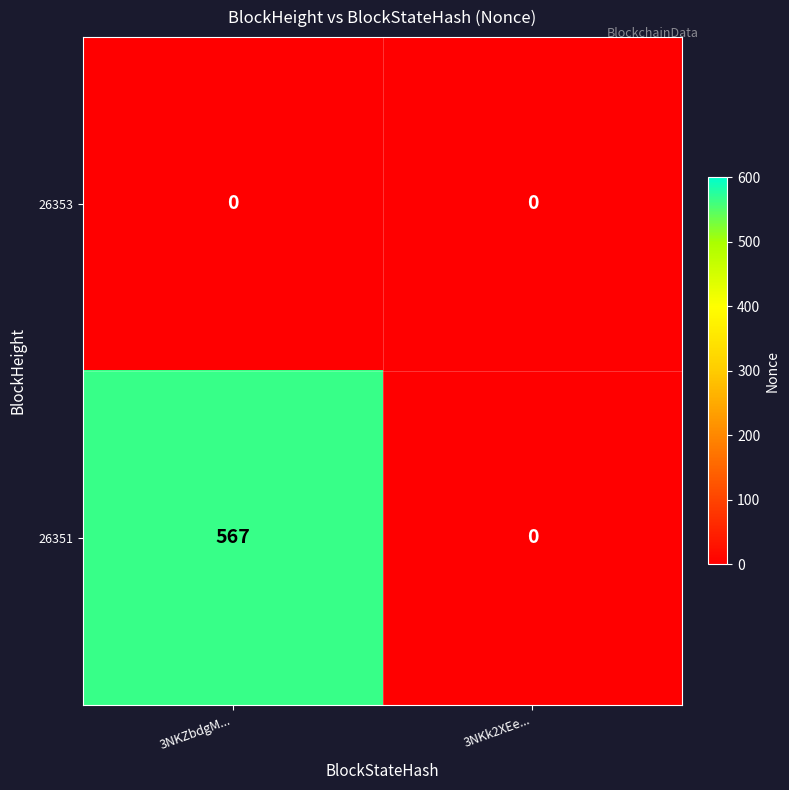

Is it true that 26351 equals 876 at 3NKZbdgM...?

False